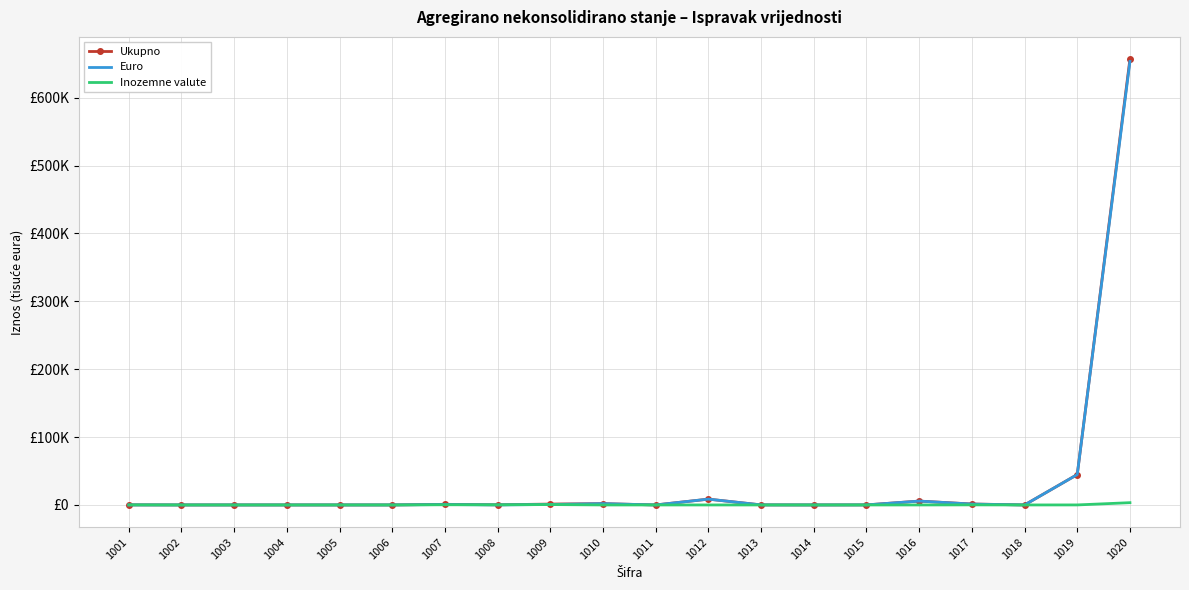

What is the greatest value displayed?

656699